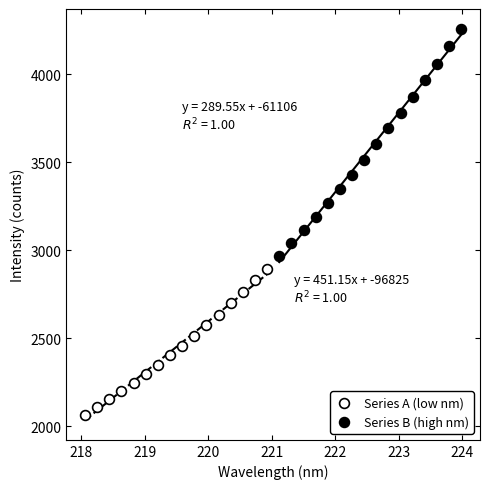

Which series has the largest Y range (max minus min)?

Series B (high nm)